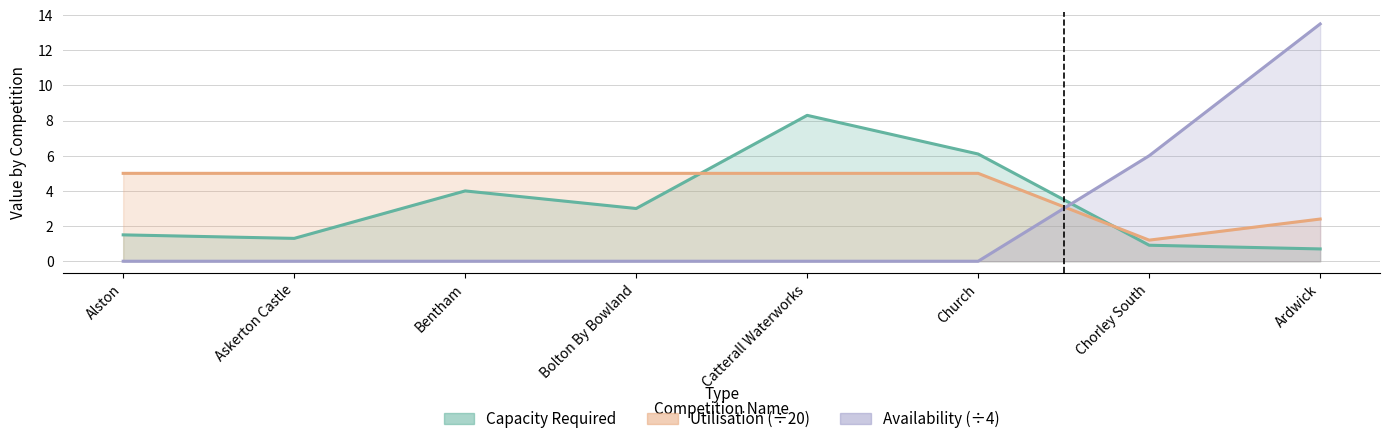

Is the value of Capacity Required at Catterall Waterworks greater than the value of Availability at Bentham?

Yes